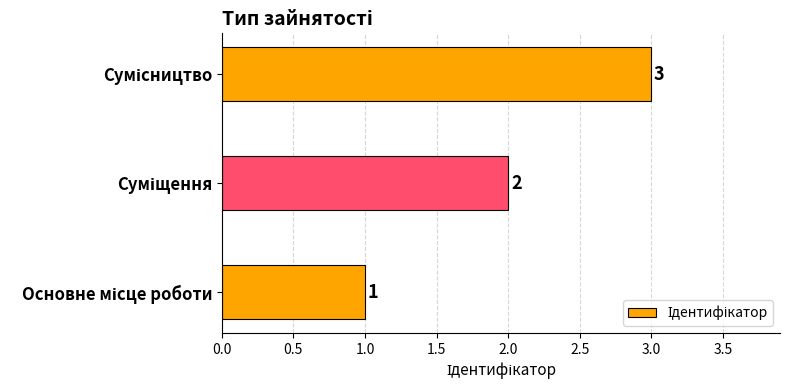

What is the greatest value displayed?

3